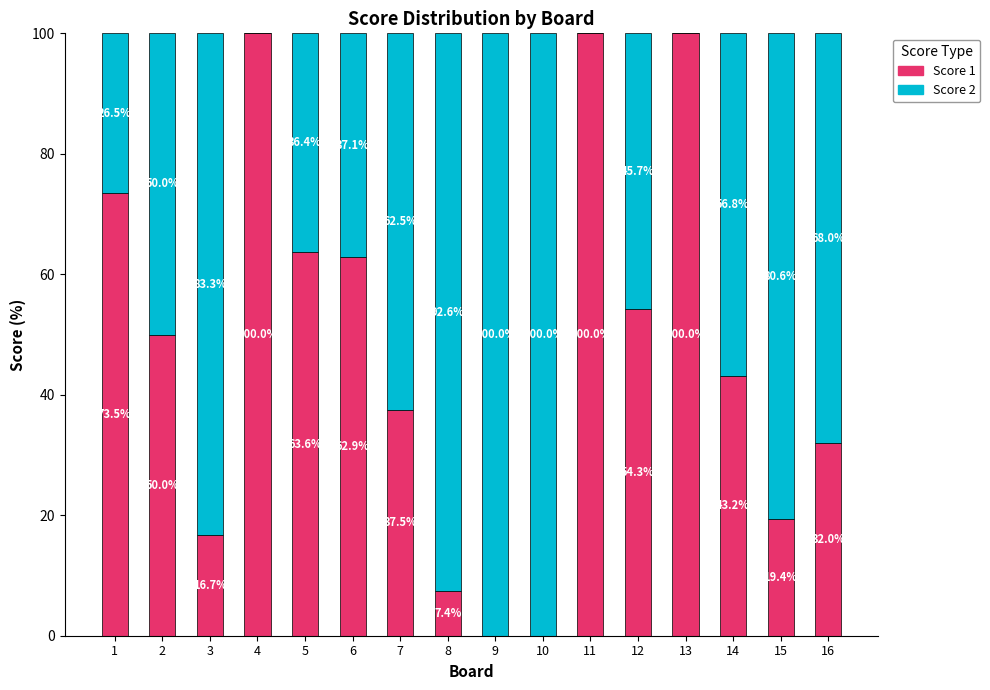

What is the total value across all series at 14?

100.0